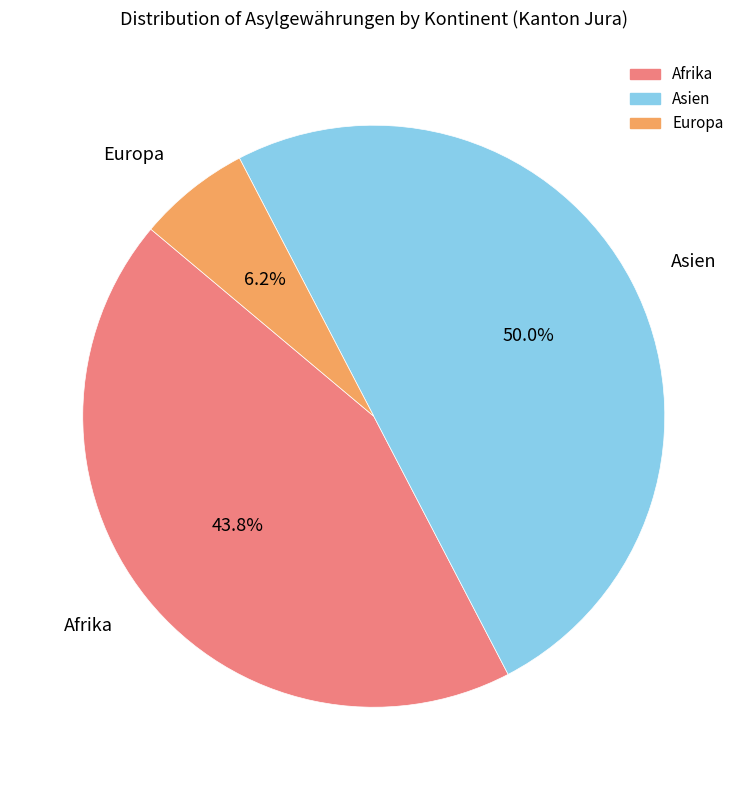

Does Afrika account for over 50% of the chart?

No